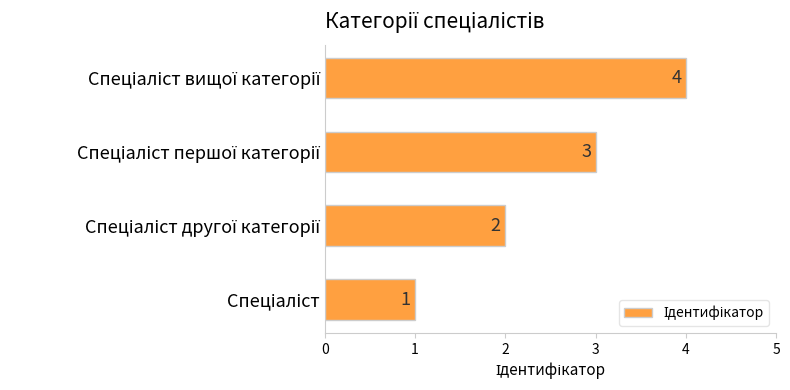

What is the greatest value displayed?

4